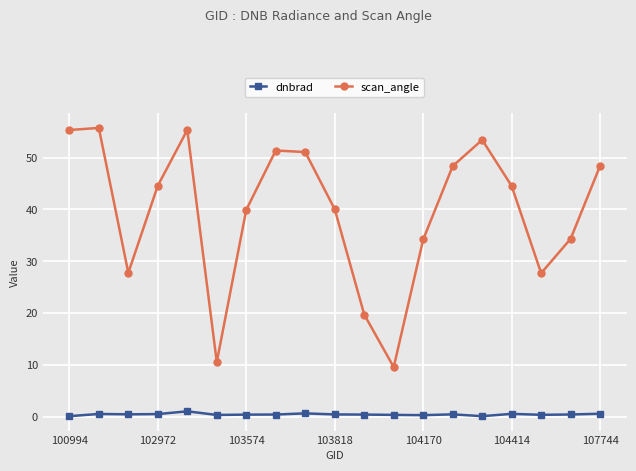

What is the sum of all scan_angle values?

751.9